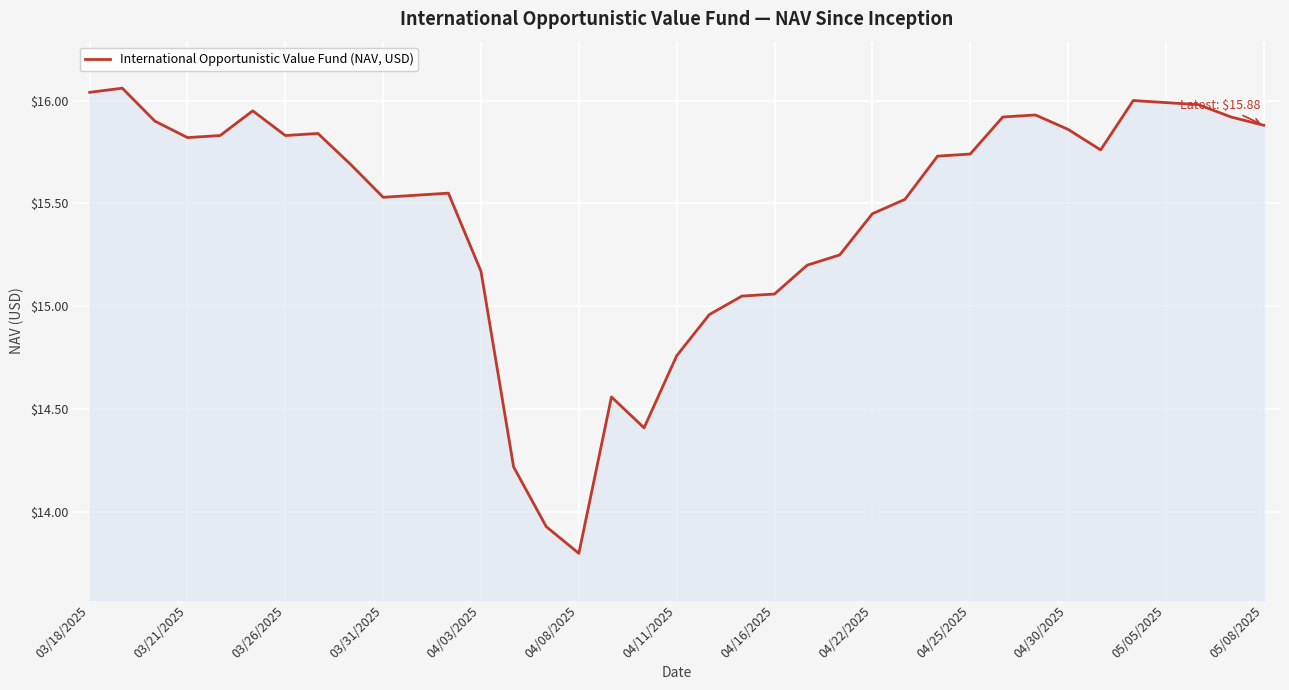

What is the smallest value displayed?

13.8